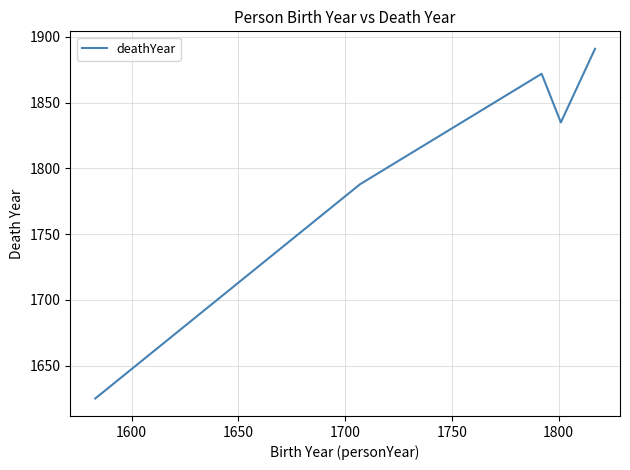

What is the average value?

1802